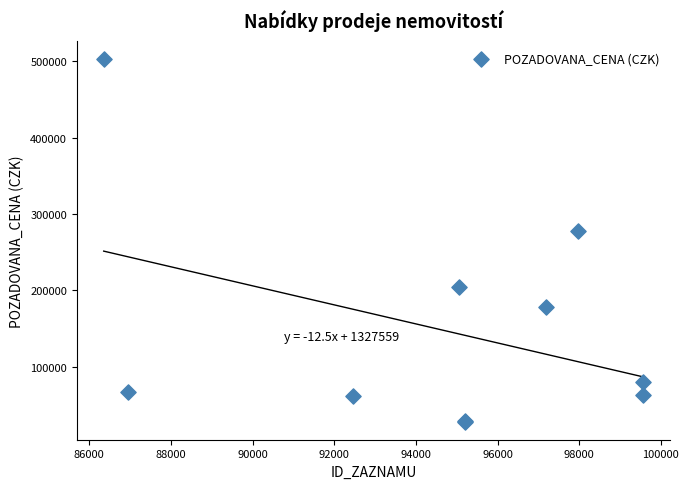

What Y value in the scatter plot is closest to 265500?

278000